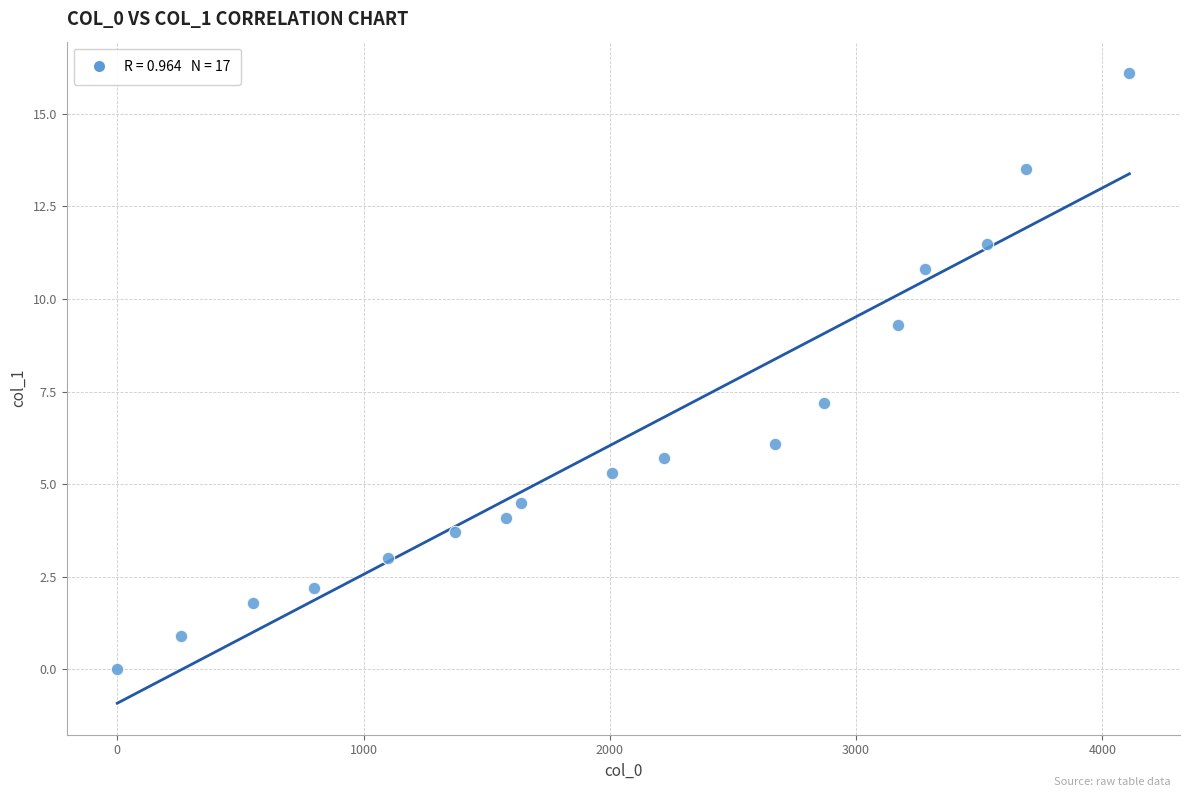

What is the range of Y values (max minus min)?

16.1